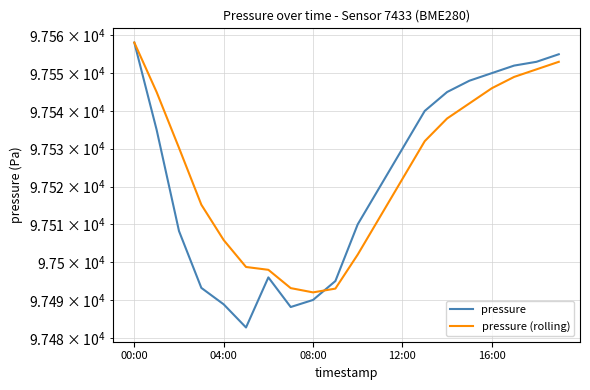

The pressure (rolling) series shows 97542.0 at 15. True or false?

True